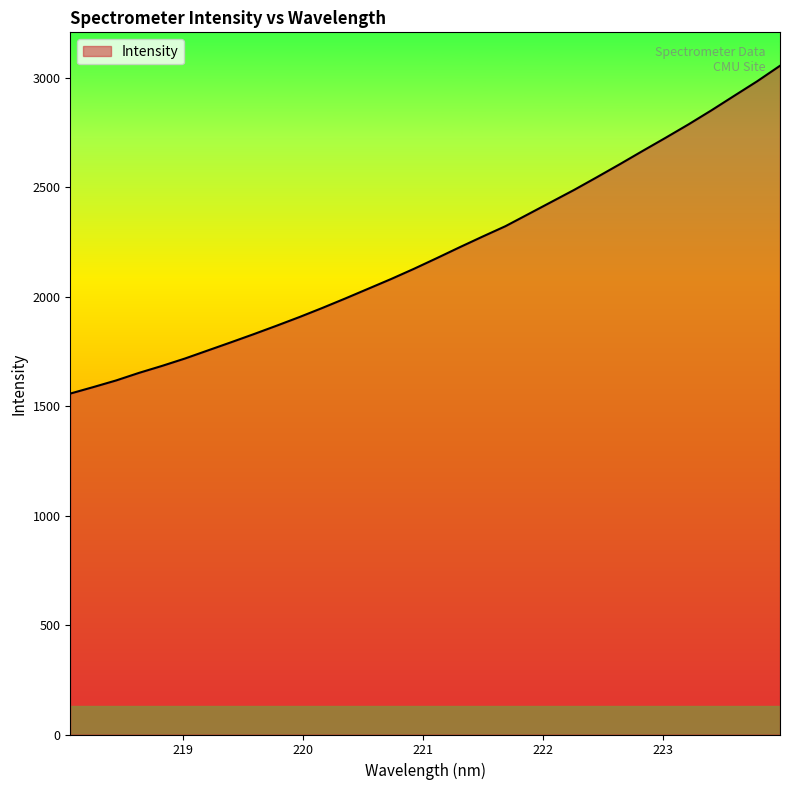

What is the greatest value displayed?

3055.0